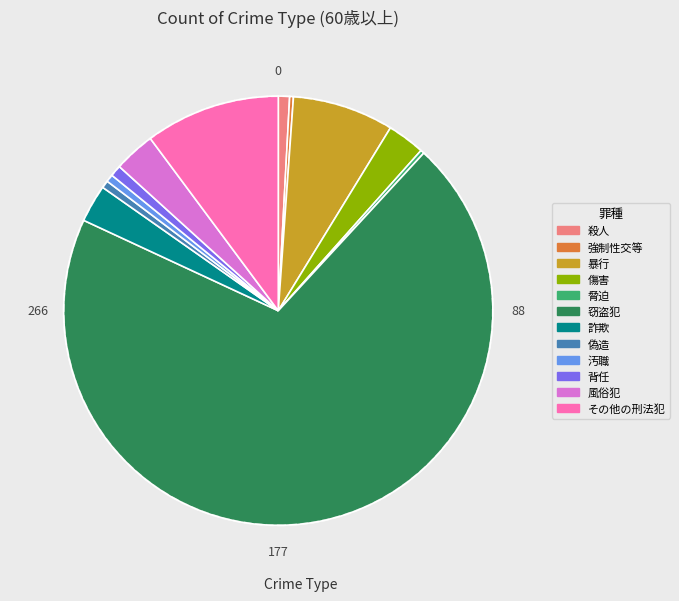

How many slices are in this pie chart?

12